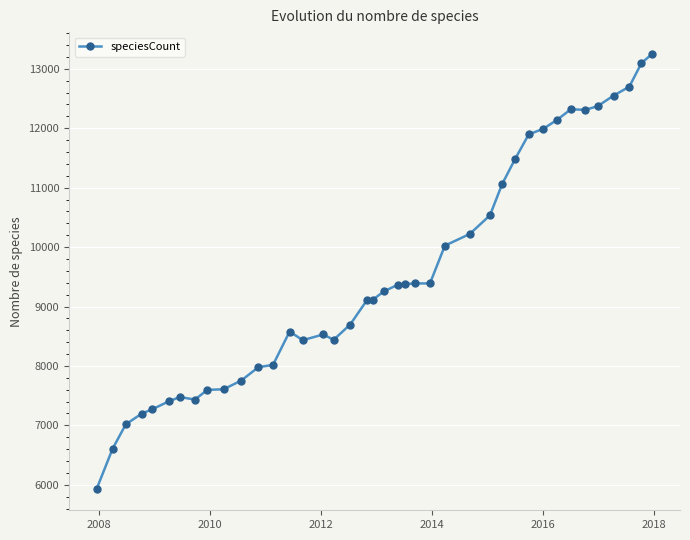

True or false: there are more than 0 points higher than both neighbors.

True